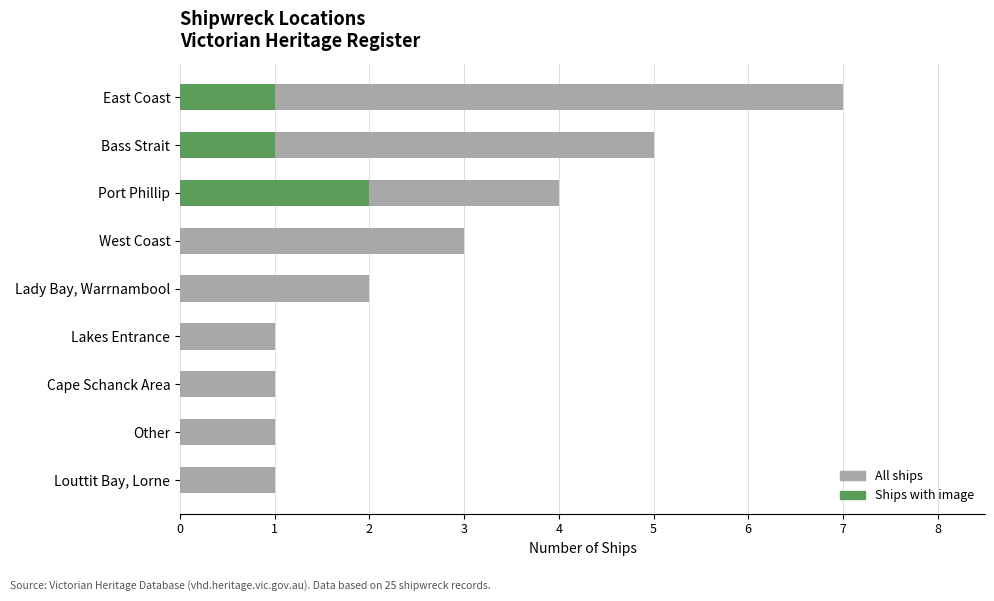

The Ships with Image series shows 1 at East Coast. True or false?

True